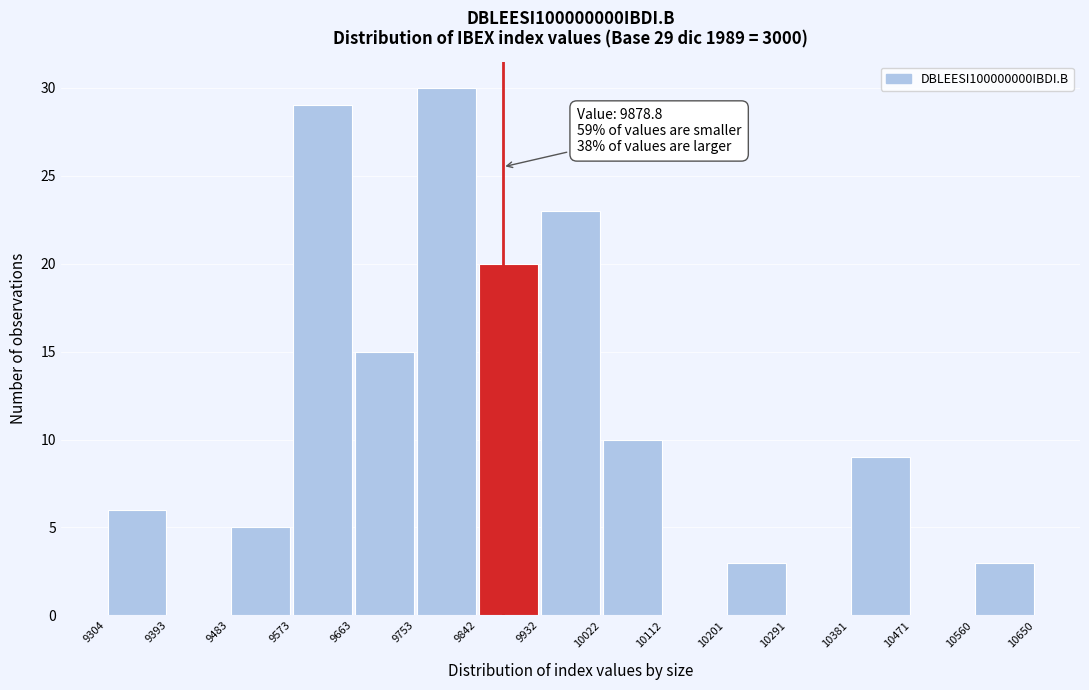

Over which range of the x-axis is the bar tallest?

9753 to 9842